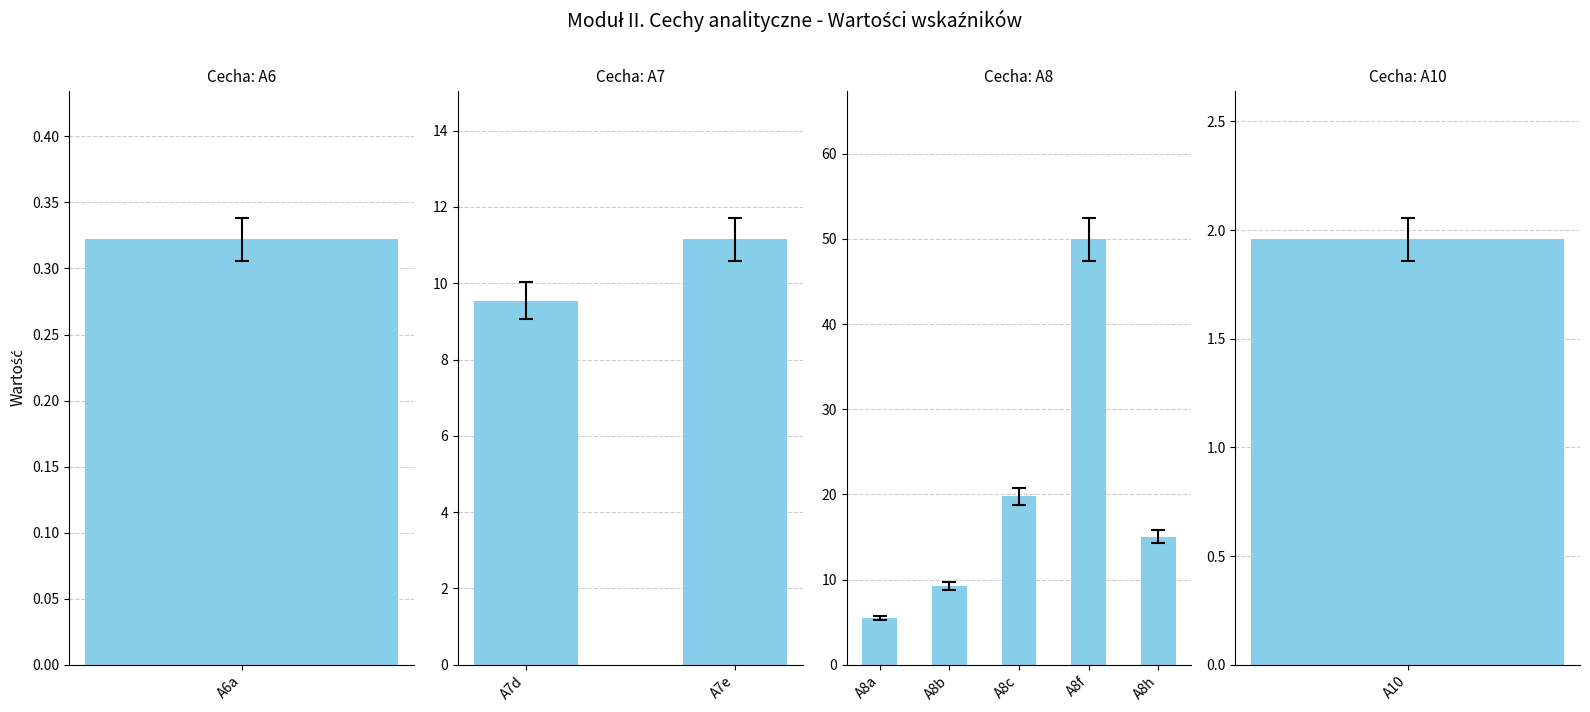

True or false: the data shows 79.3 at A8f.

False